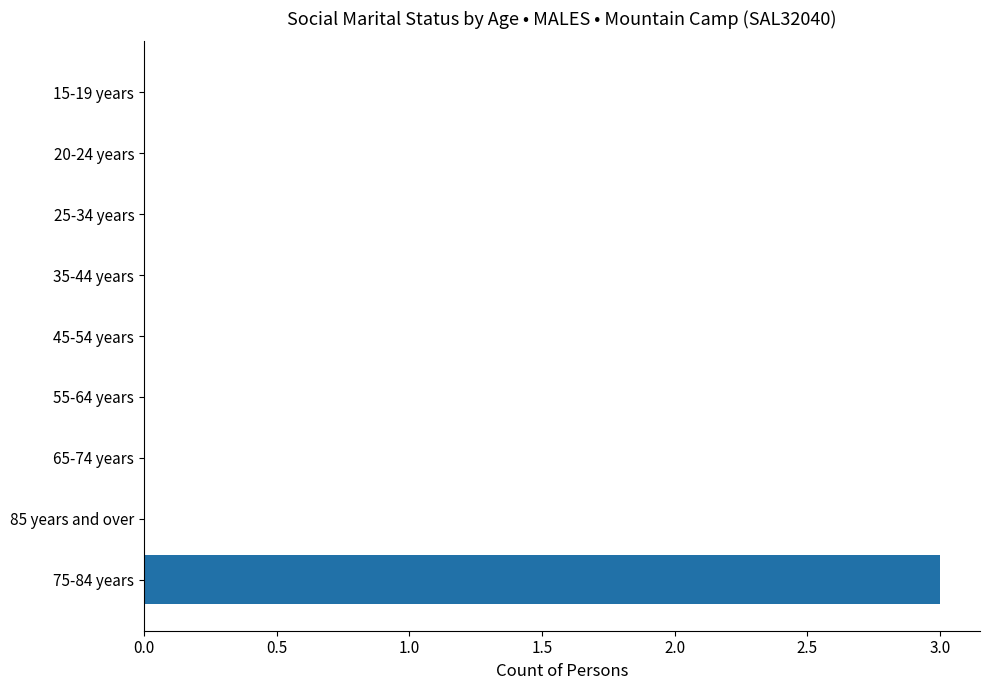

At which category does the chart reach its peak across all series?

75-84 years